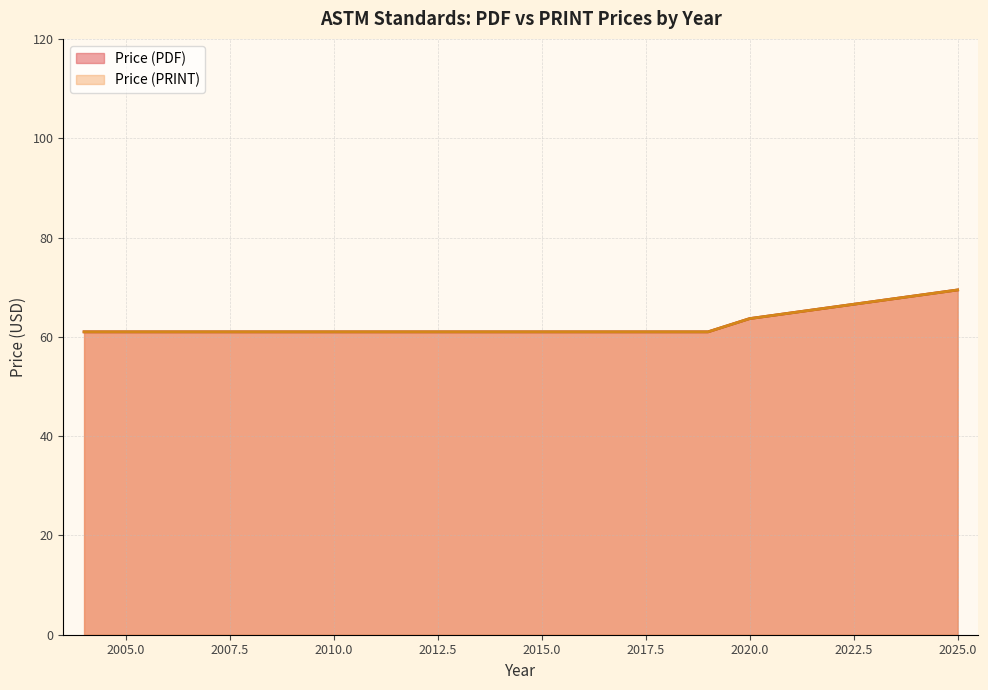

How many data points in Price (PRINT) are less than 69?

17